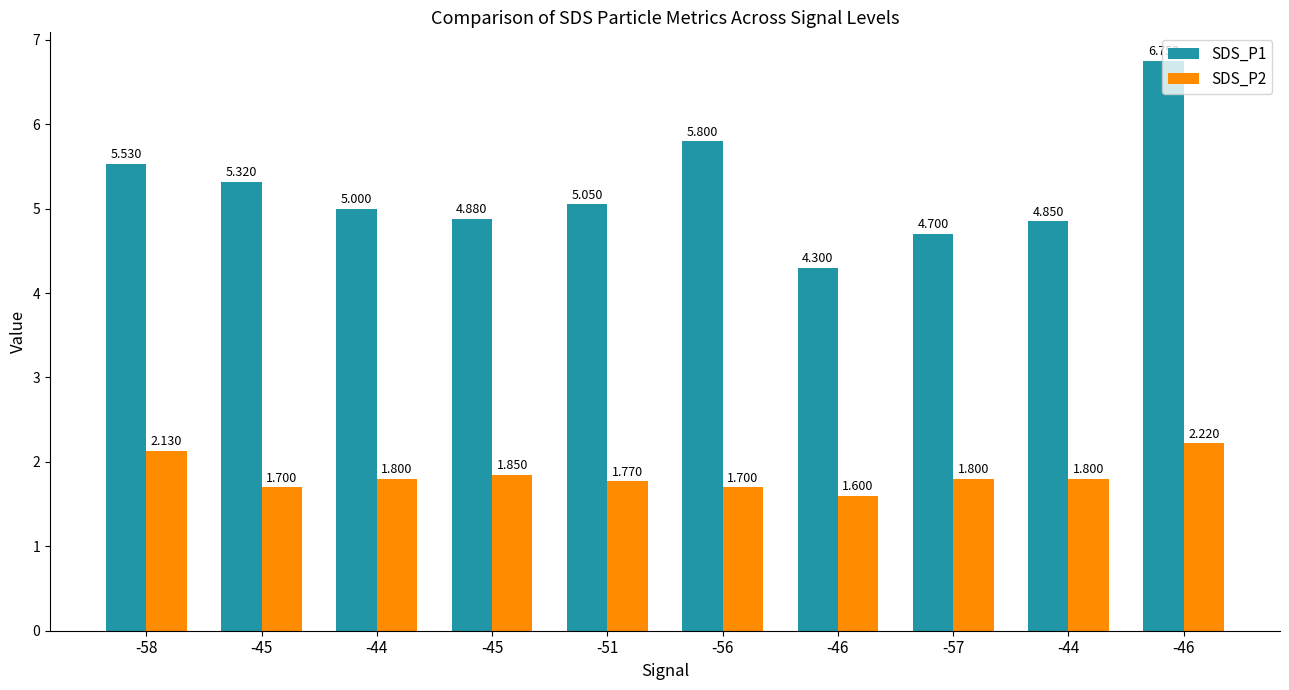

What is the spread (max minus min) of values at -44?

3.2